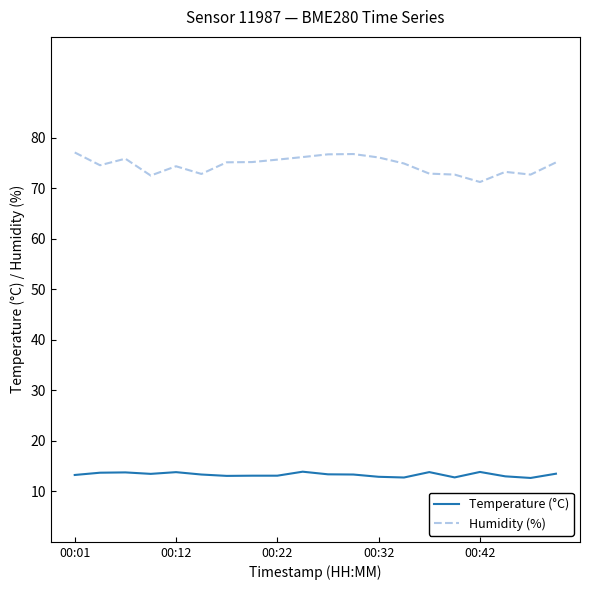

True or false: Temperature (°C) and Humidity (%) cross at least once.

False